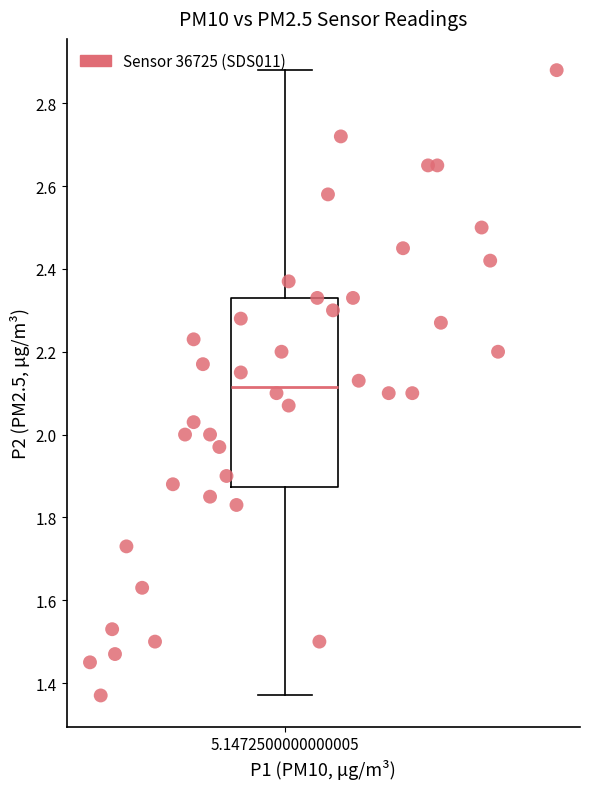

What is the range of X values (max minus min)?

6.5